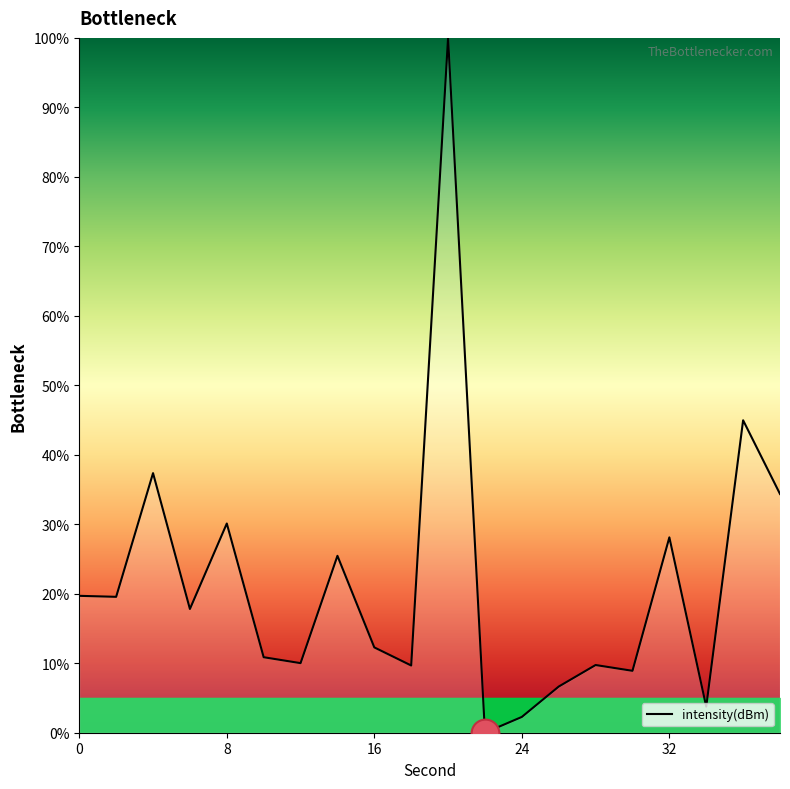

What is the greatest value displayed?

100.0